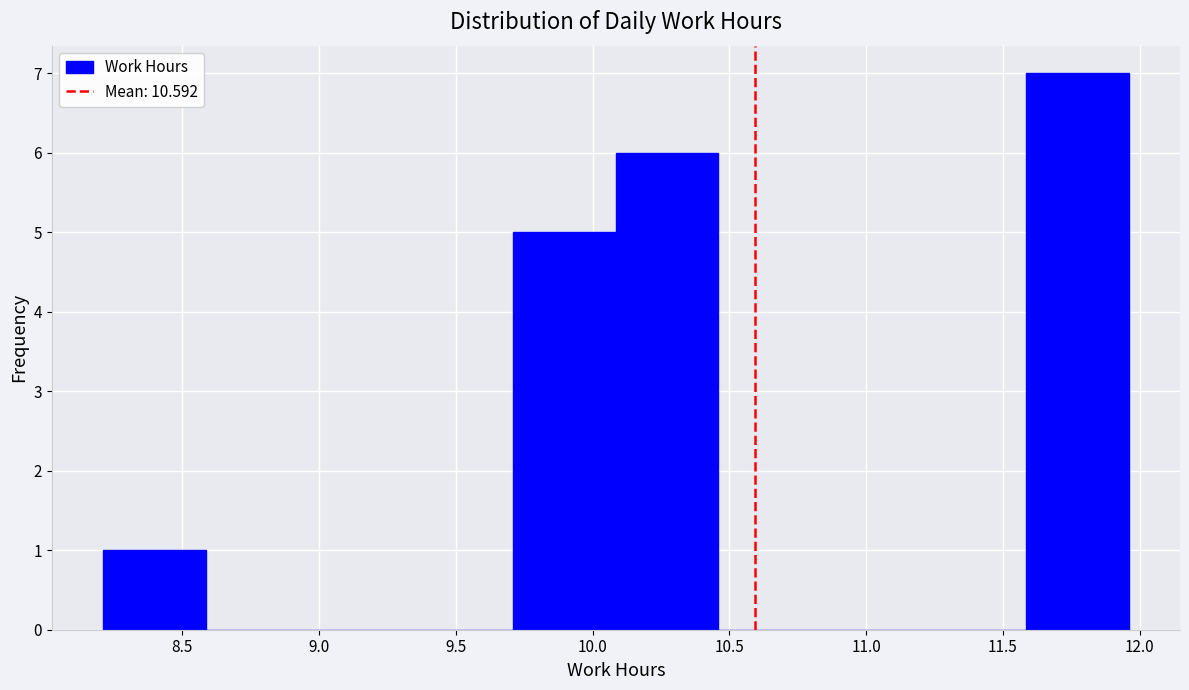

Which range on the x-axis has the tallest bar?

11.585 to 11.960